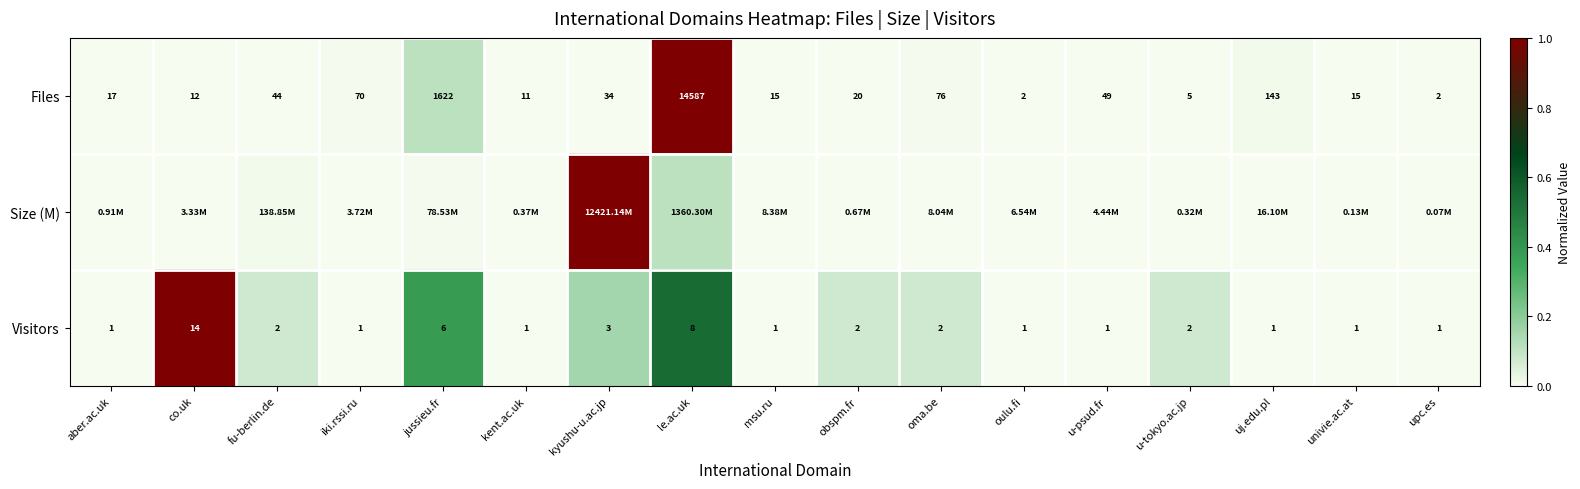

Is the value of Visitors at oma.be greater than the value of Files at obspm.fr?

No